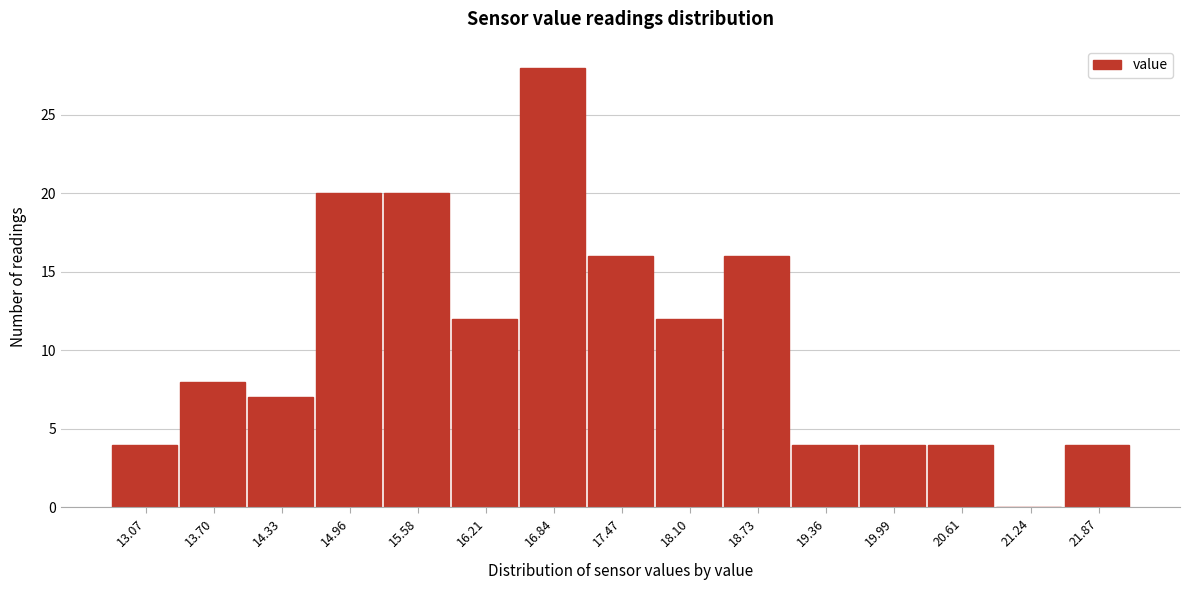

Reading left to right, transcribe all the data shown in this chart.

13.07=4	13.70=8	14.33=7	14.96=20	15.58=20	16.21=12	16.84=28	17.47=16	18.10=12	18.73=16	19.36=4	19.99=4	20.61=4	21.24=0	21.87=4